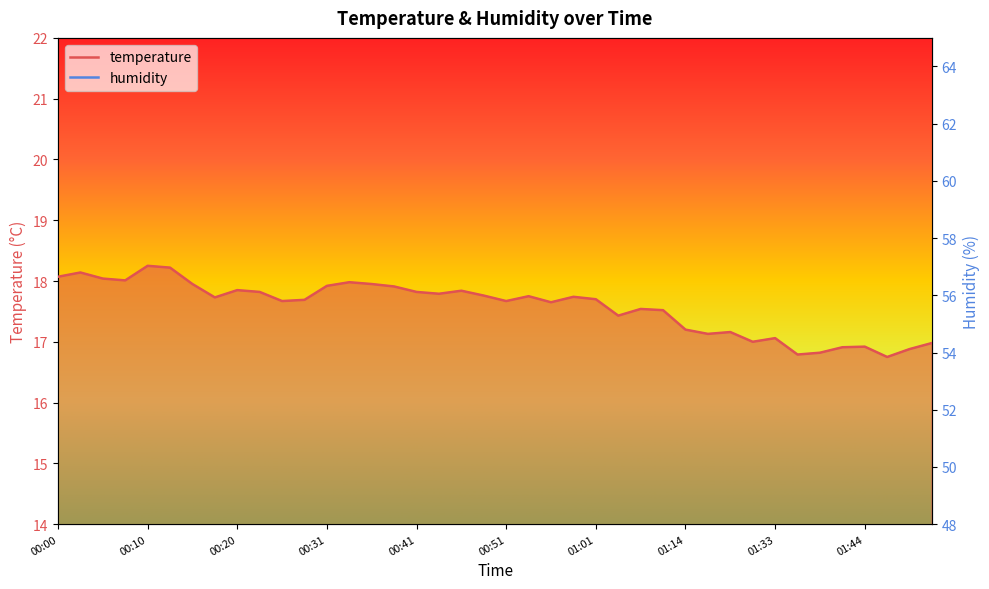

At which label is humidity closest to 56?

00:43